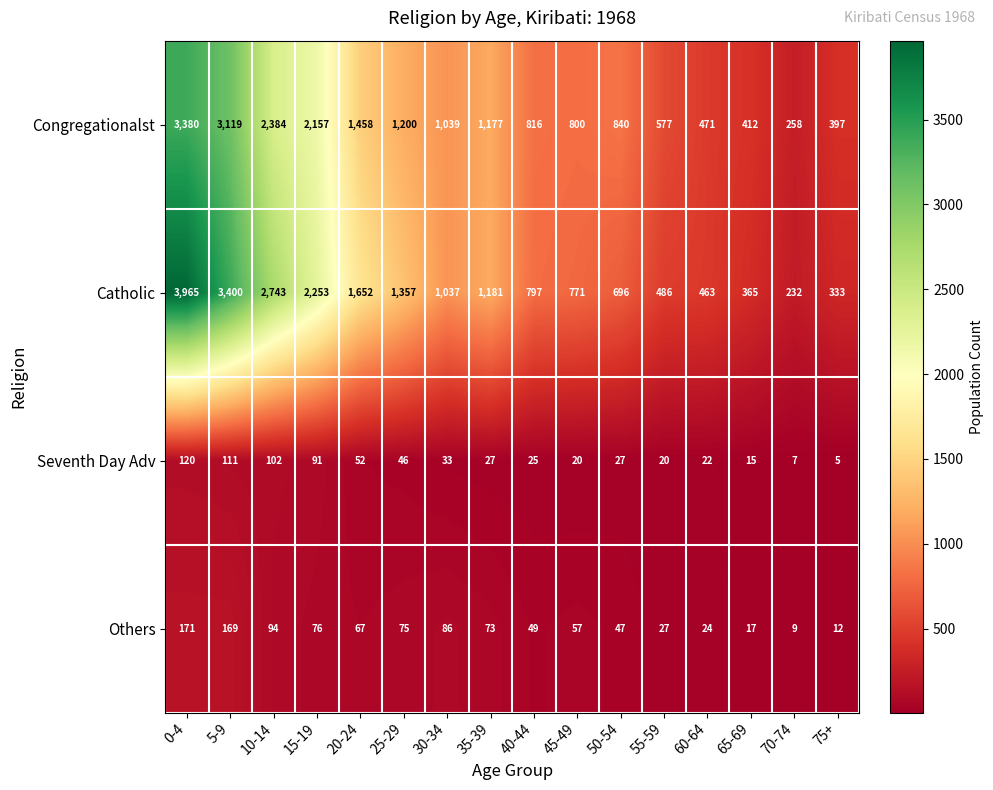

Which series has the largest total across all categories?

Catholic